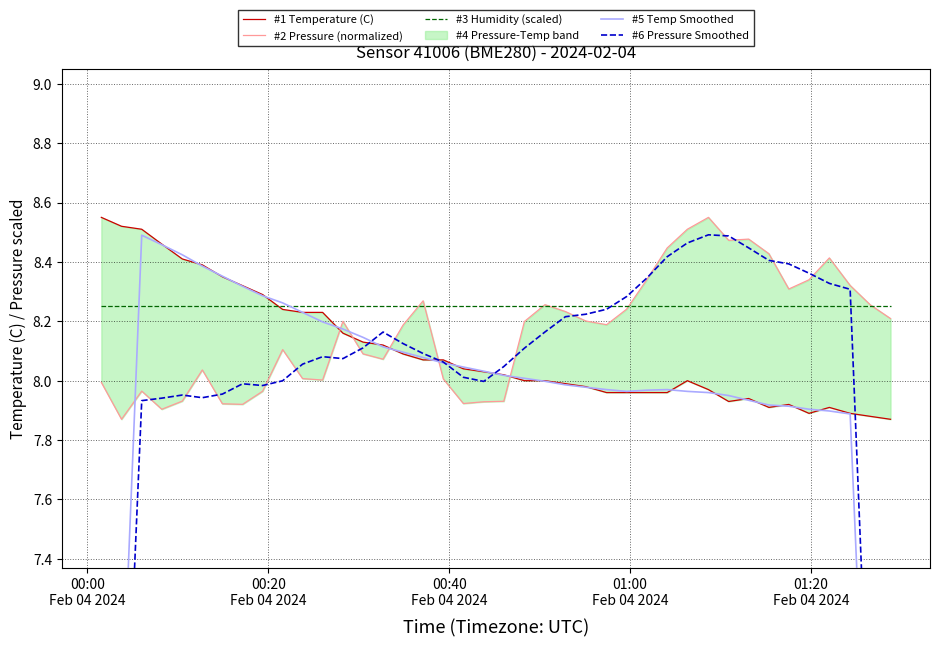

Which series has the largest total across all categories?

#3 Humidity (scaled)